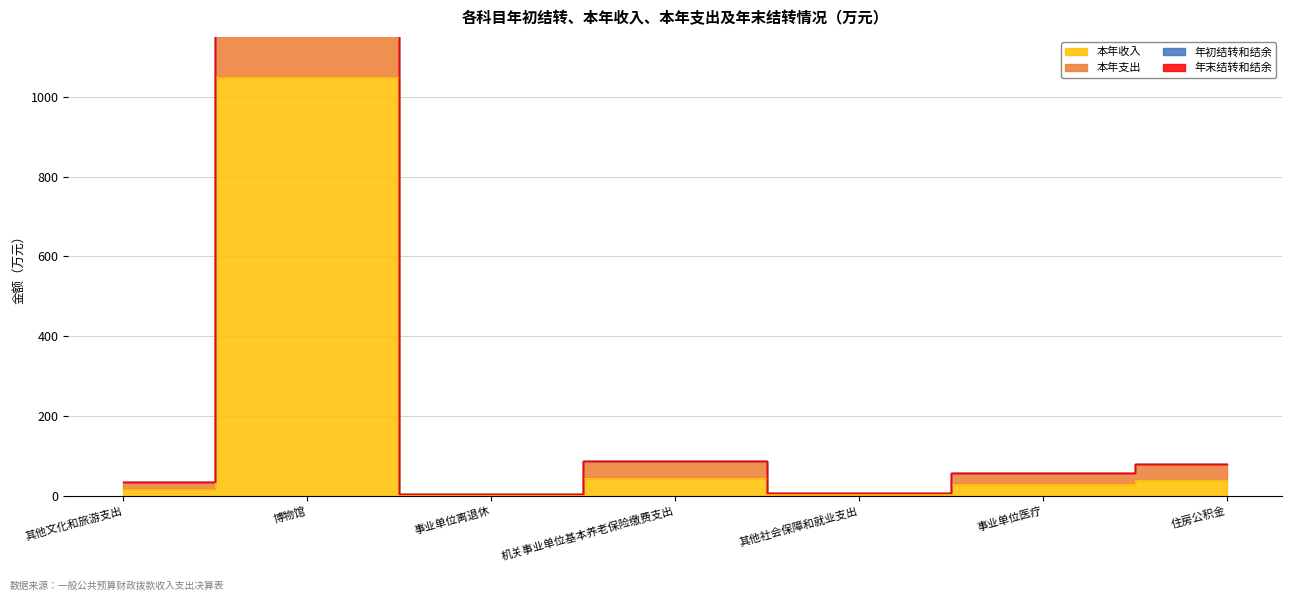

Where is 年初结转和结余 nearest to the value 1071?

机关事业单位基本养老保险缴费支出